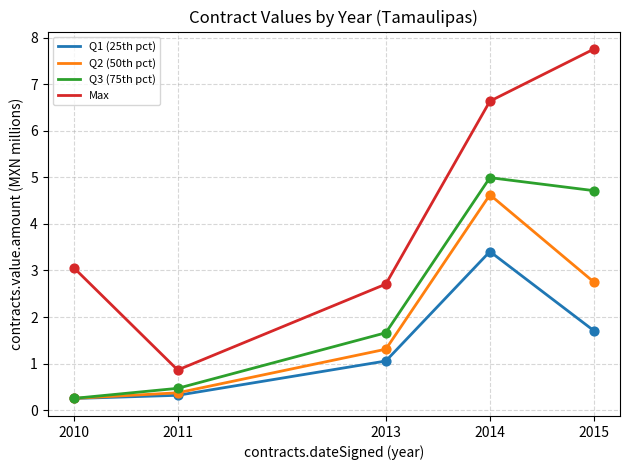

What is the spread (max minus min) of values at 2015?

6.1